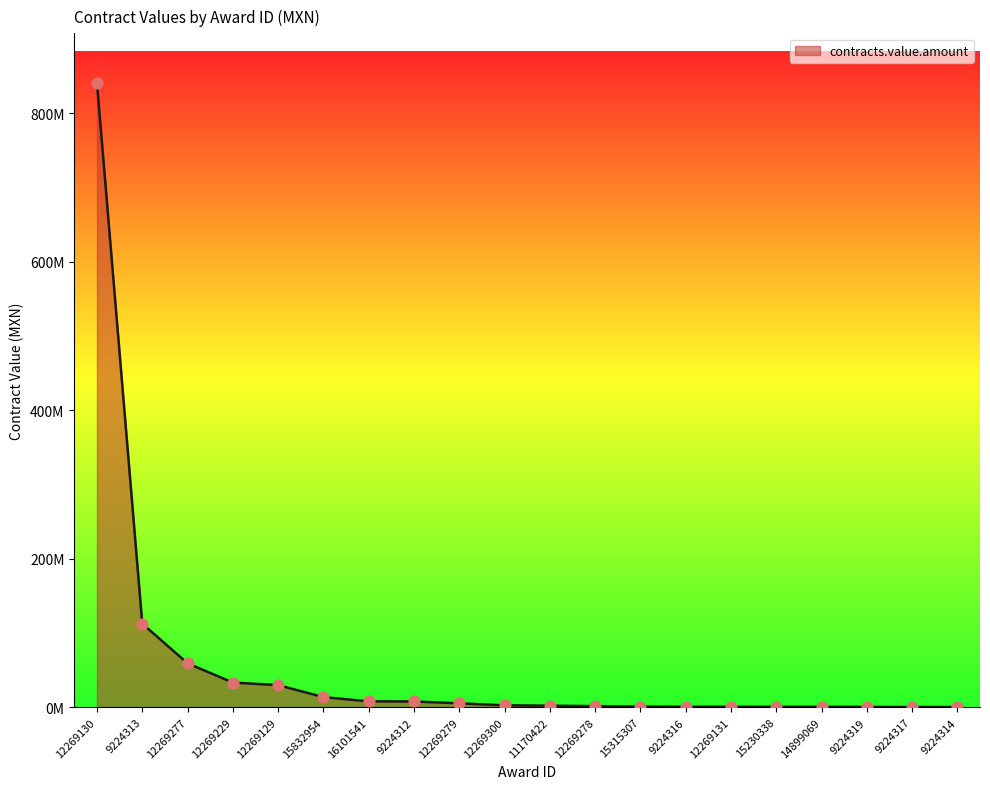

Does the chart have visible grid lines?

No